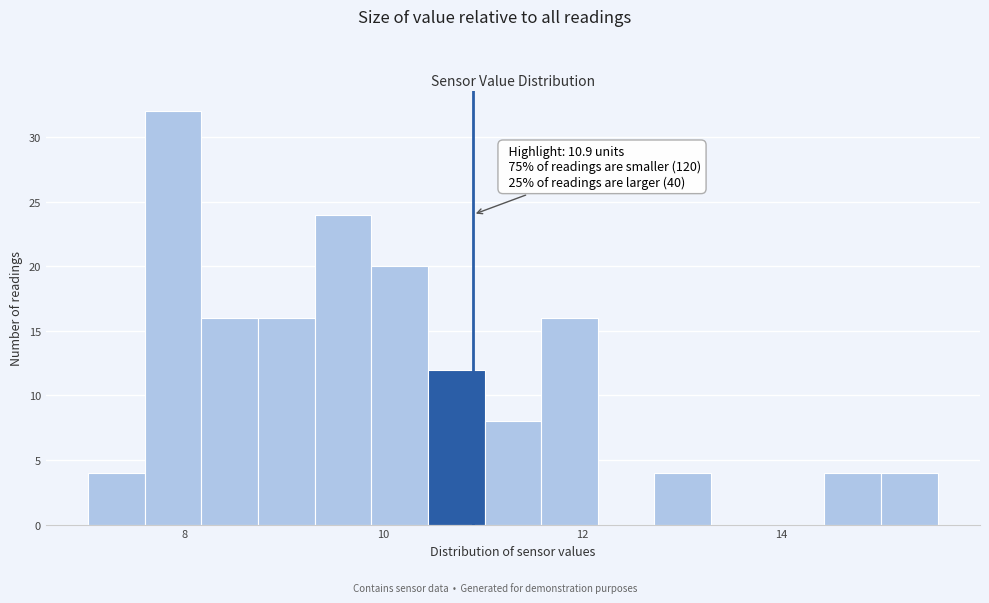

Read against the x-axis, roughly where is the centre of the tallest bar?

7.8